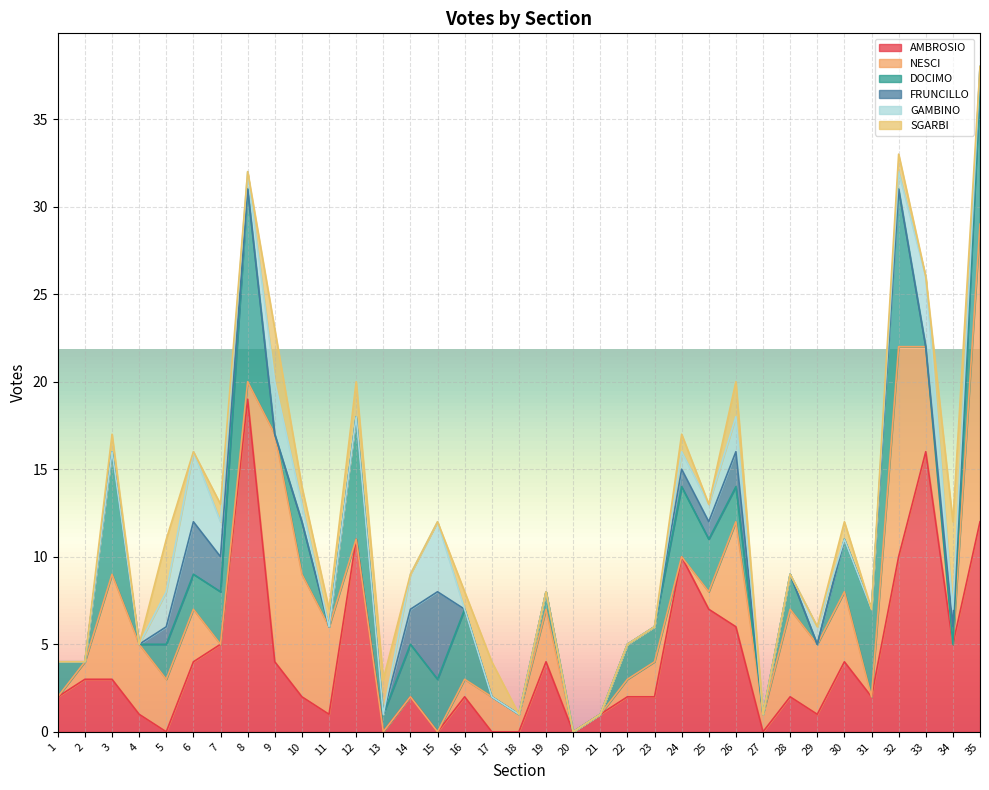

What is the highest value of the DOCIMO series?

11